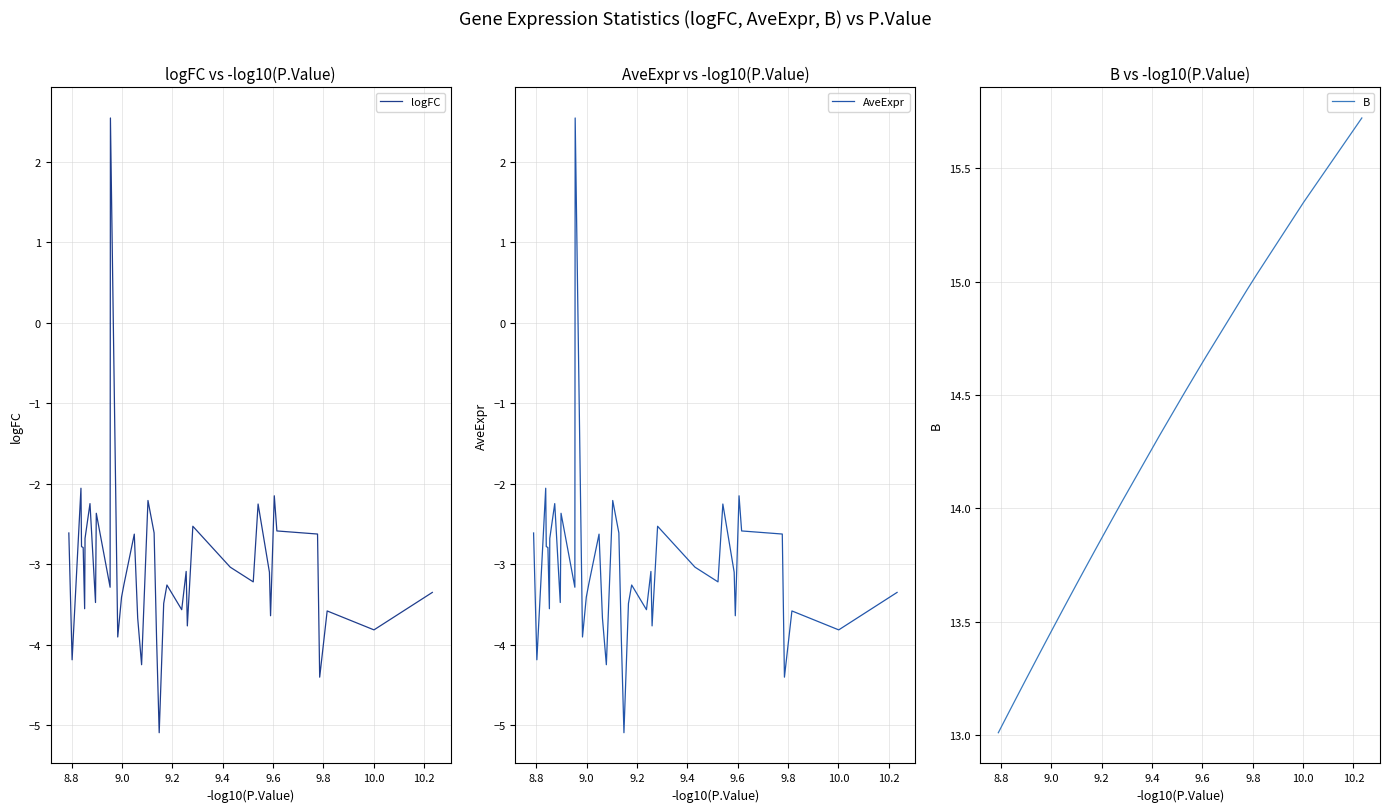

True or false: B and AveExpr cross at least once.

False